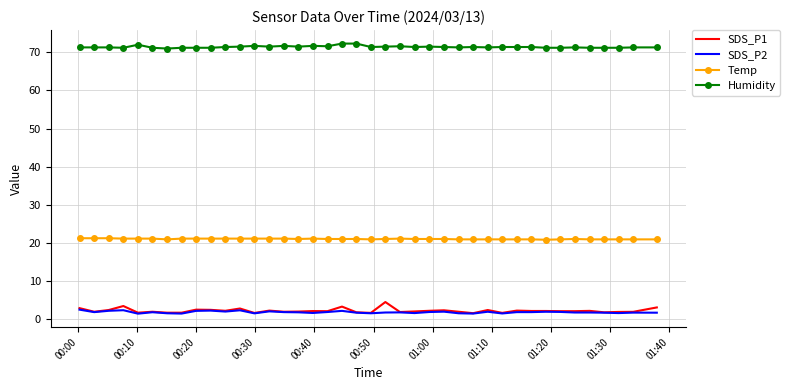

What is the minimum value for Humidity?

71.0